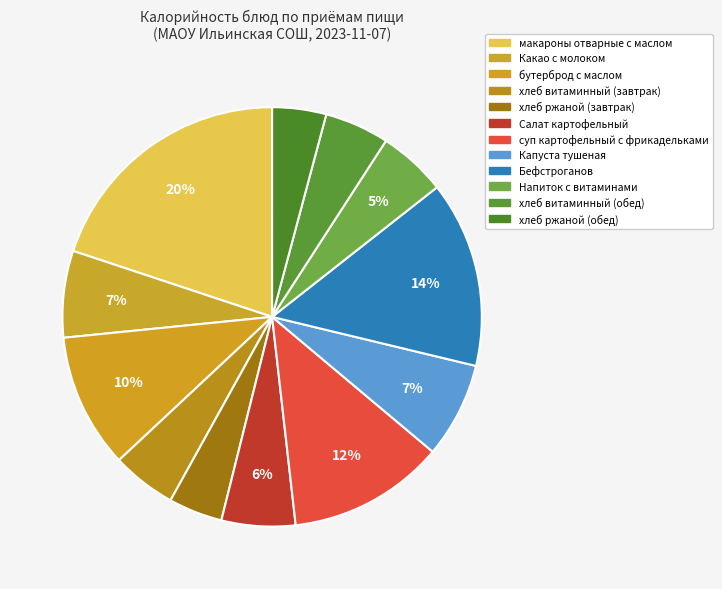

Count the number of slices in the pie.

12